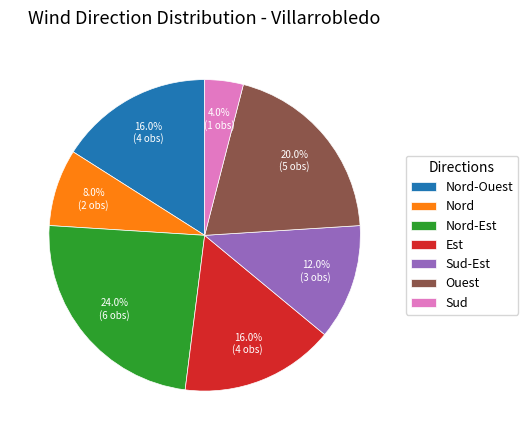

Which slice is the smallest?

Sud